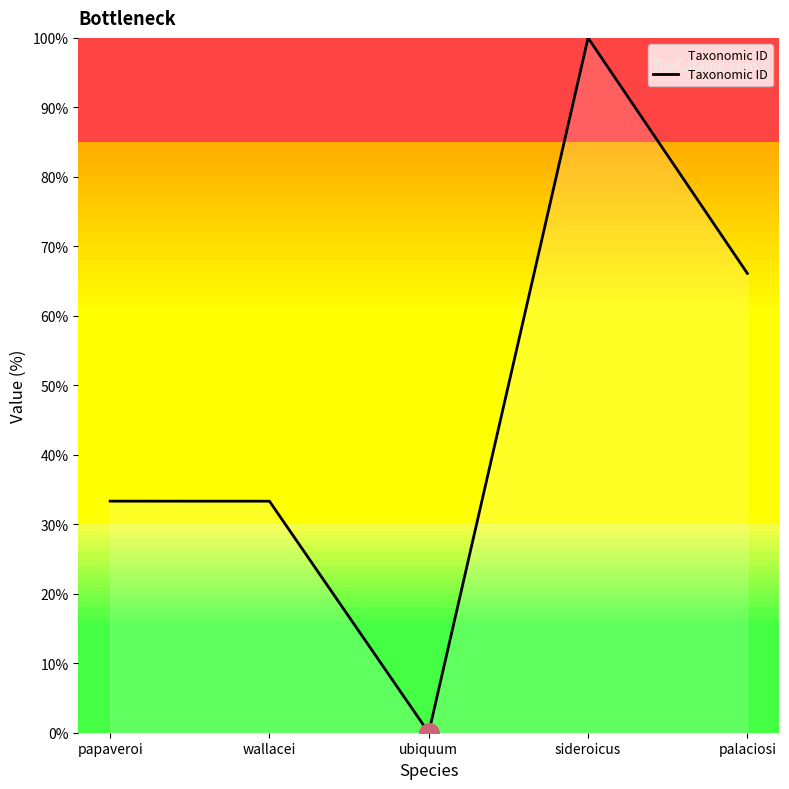

At which category does the data reach its first local valley?

ubiquum